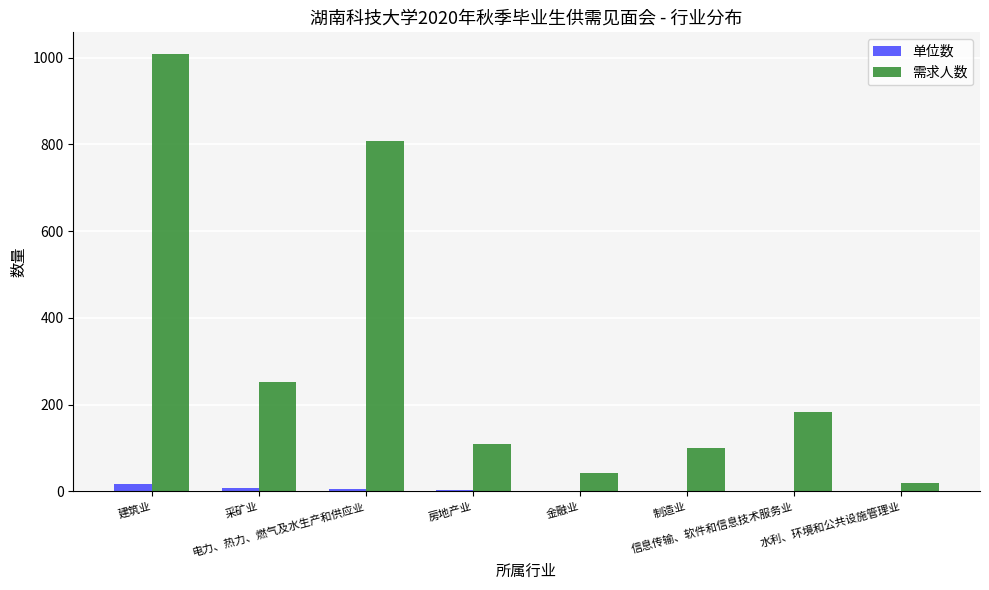

Which series has the largest total across all categories?

需求人数